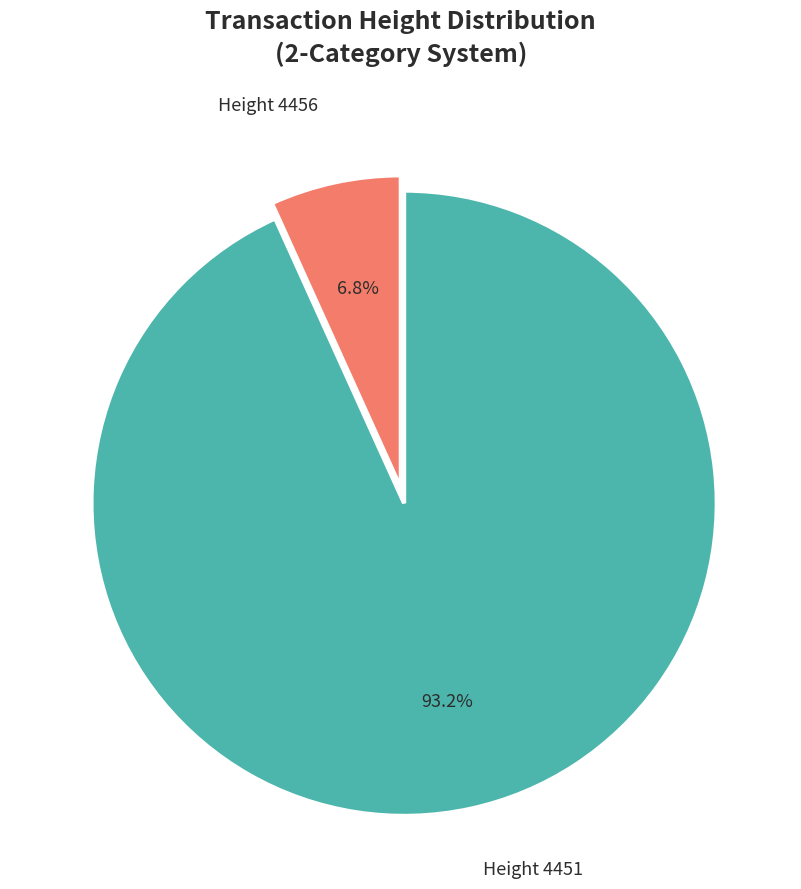

What percentage do Height 4456 and Height 4451 together represent?

100.0%